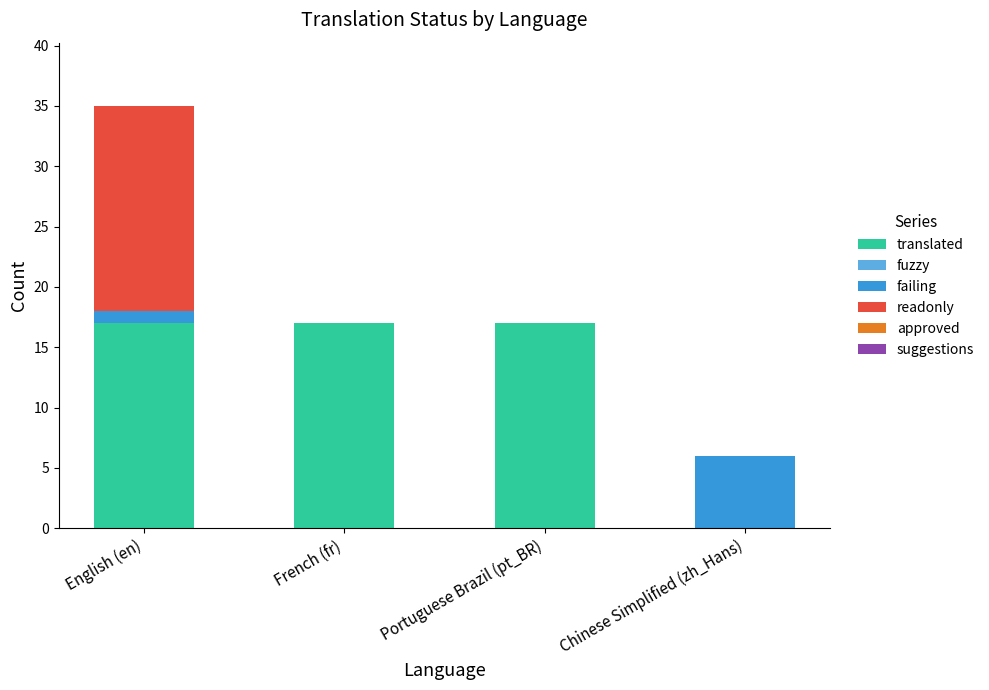

What is the total value across all series at English (en)?

35